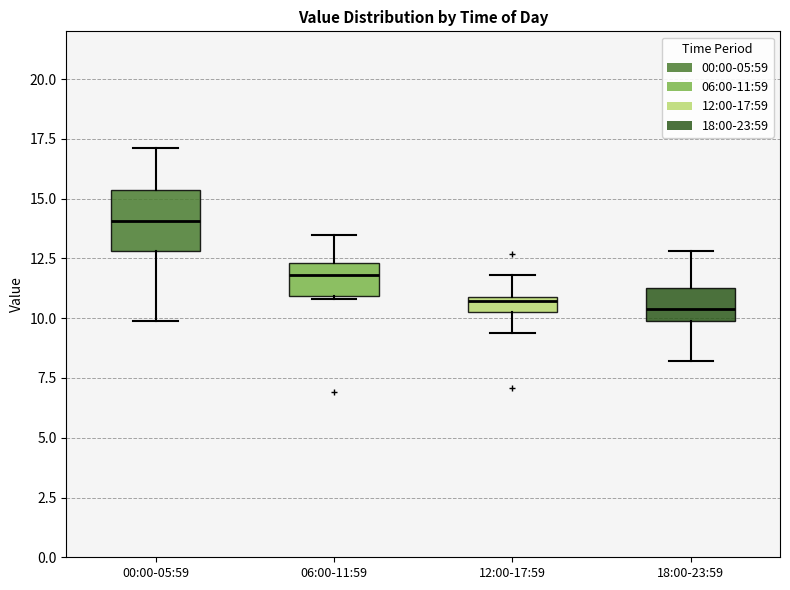

Where is the lower edge of the box for 12:00-17:59 on the y-axis? The values are not printed on the chart, so give them approximately, as read against the axis.

10.5